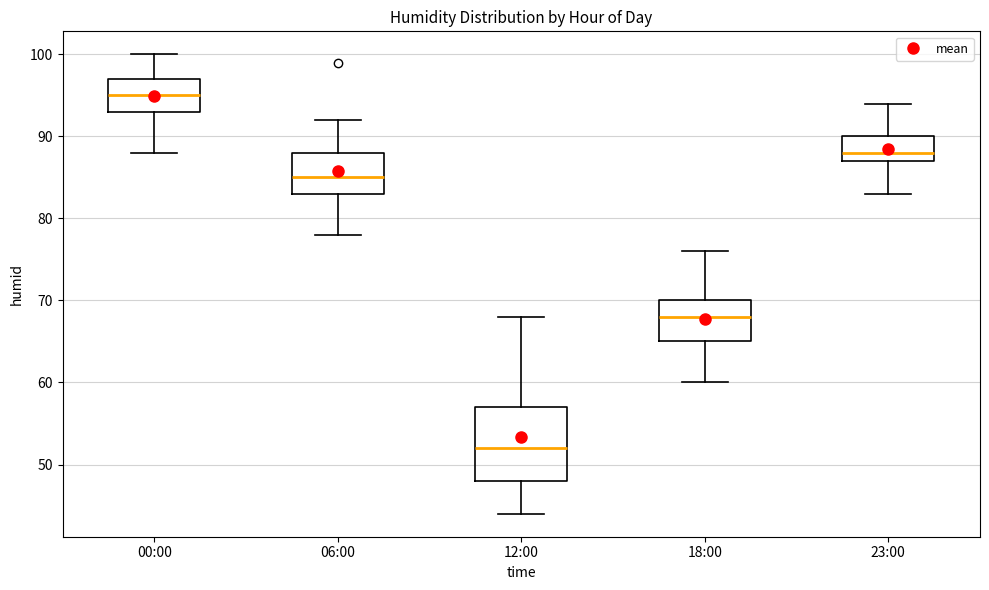

Which box's median line is the highest?

00:00